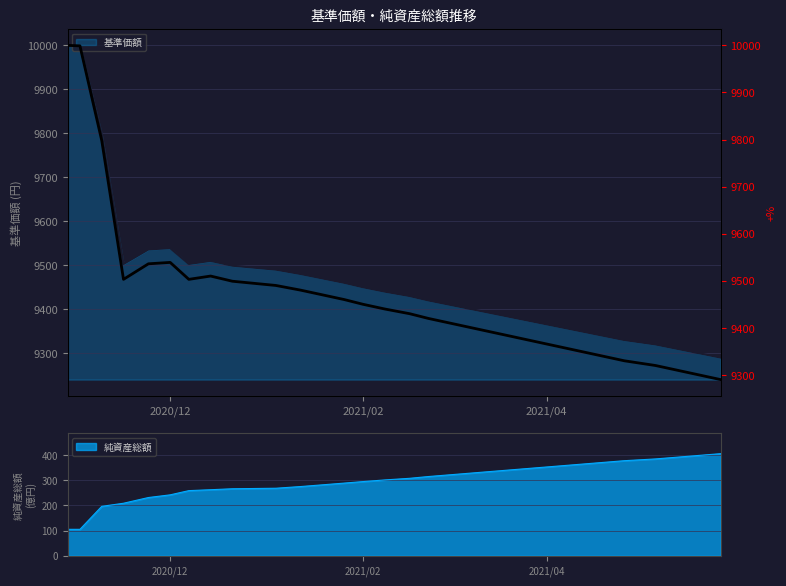

What is the minimum value for 基準価額?

9290